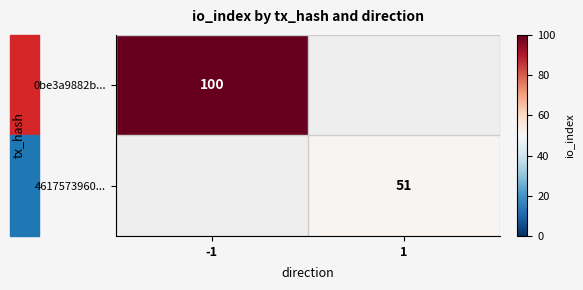

At which category does the chart reach its peak across all series?

-1